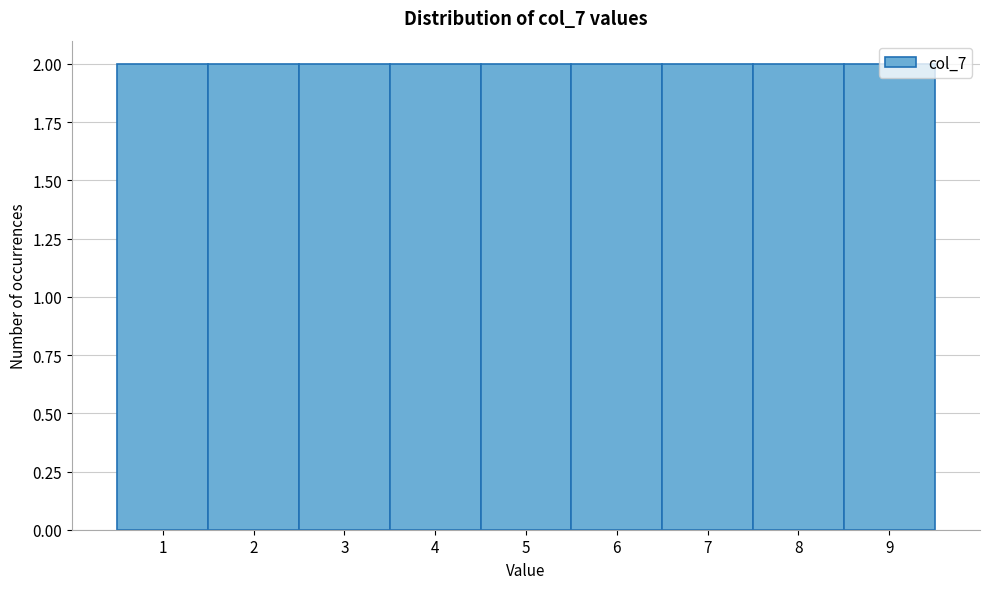

How tall is the bar that spans 2.5 to 3.5 on the x-axis? The values are not printed on the chart, so give them approximately, as read against the axis.

2